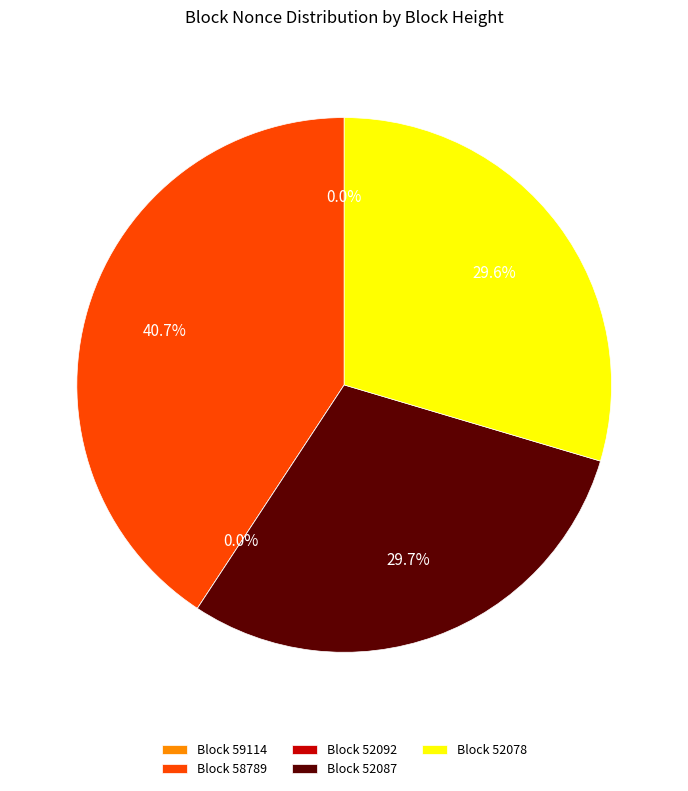

To the nearest percent, what is the difference between the 52092 and 52078 slice percentages?

30%